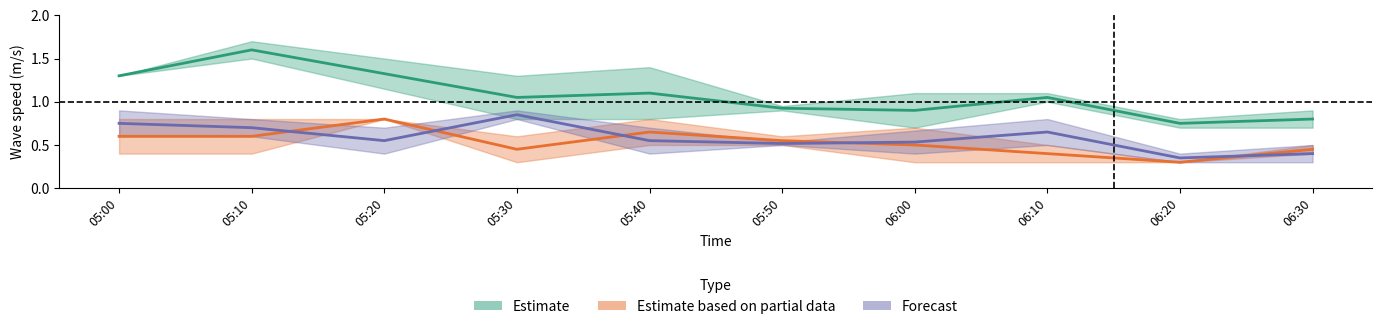

Rank the categories by Estimate value from lowest to highest.

06:20, 06:30, 06:00, 05:50, 05:30, 06:10, 05:40, 05:00, 05:20, 05:10